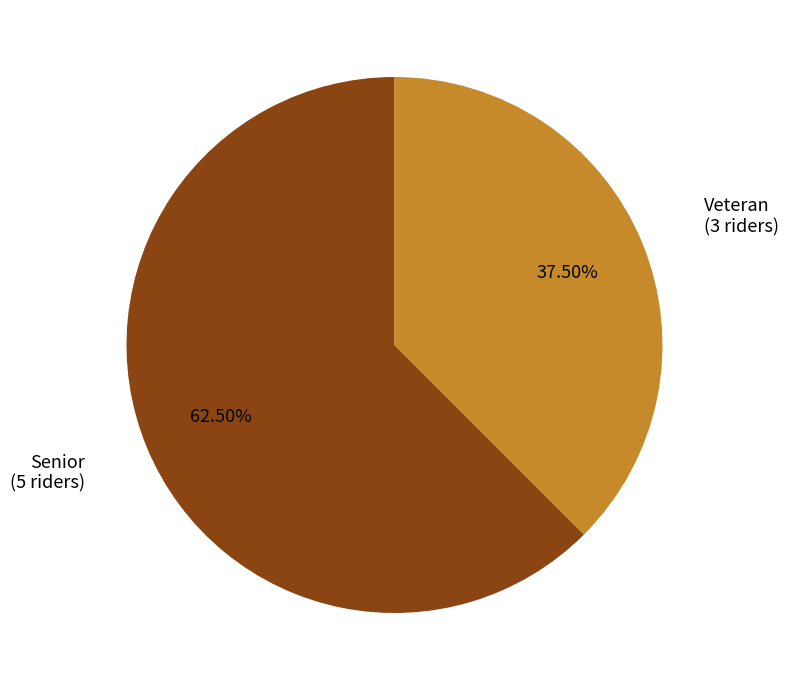

Count the number of slices in the pie.

2